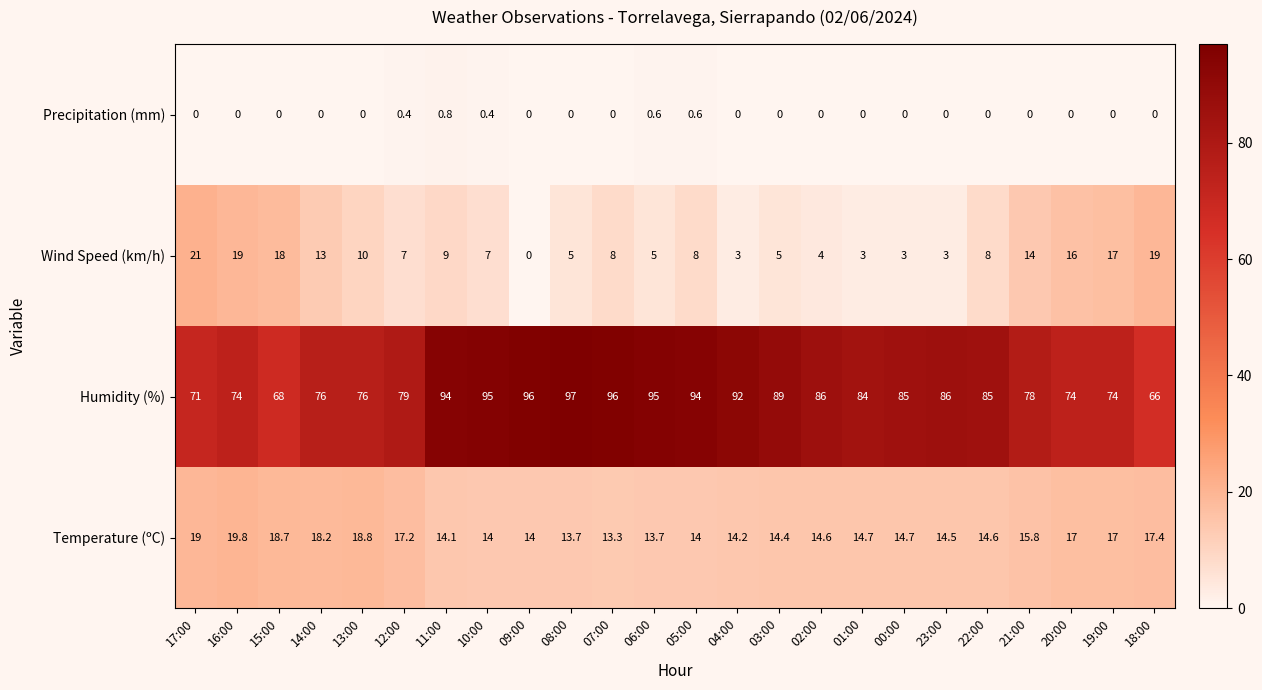

What is the difference between the second highest and second lowest values in the Wind Speed (km/h) series?

16.0